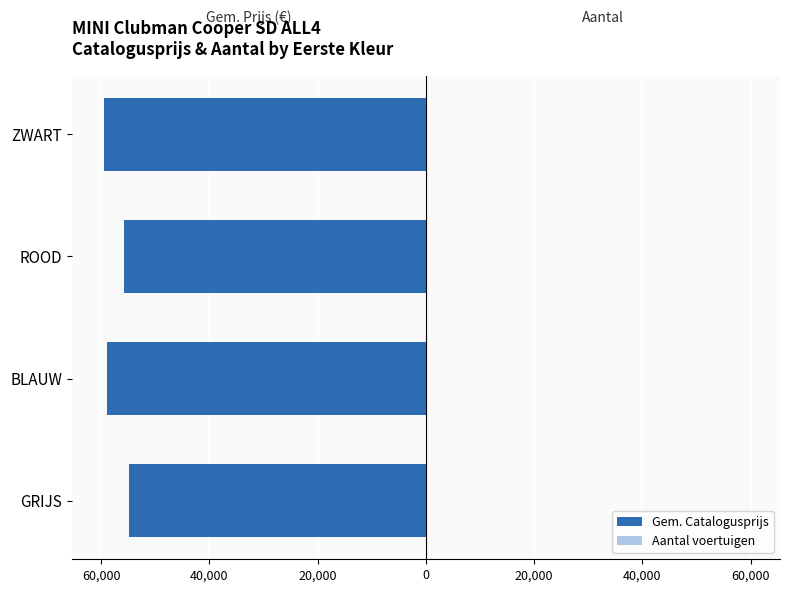

Which series has the widest spread of values?

Gem. Catalogusprijs